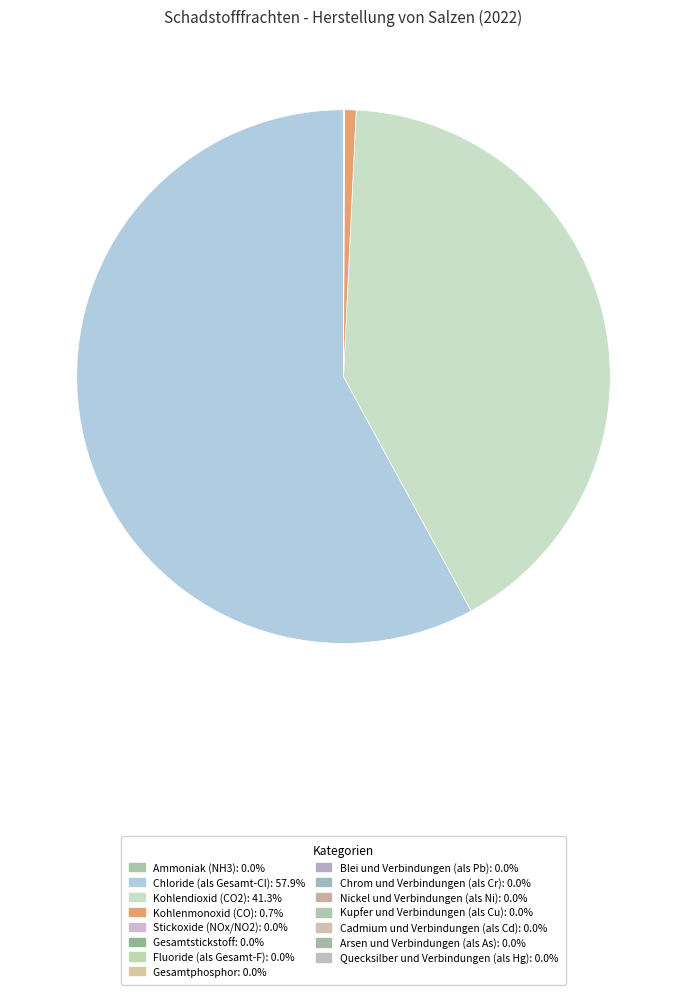

Is Chloride (als Gesamt-Cl) the majority of the pie?

Yes